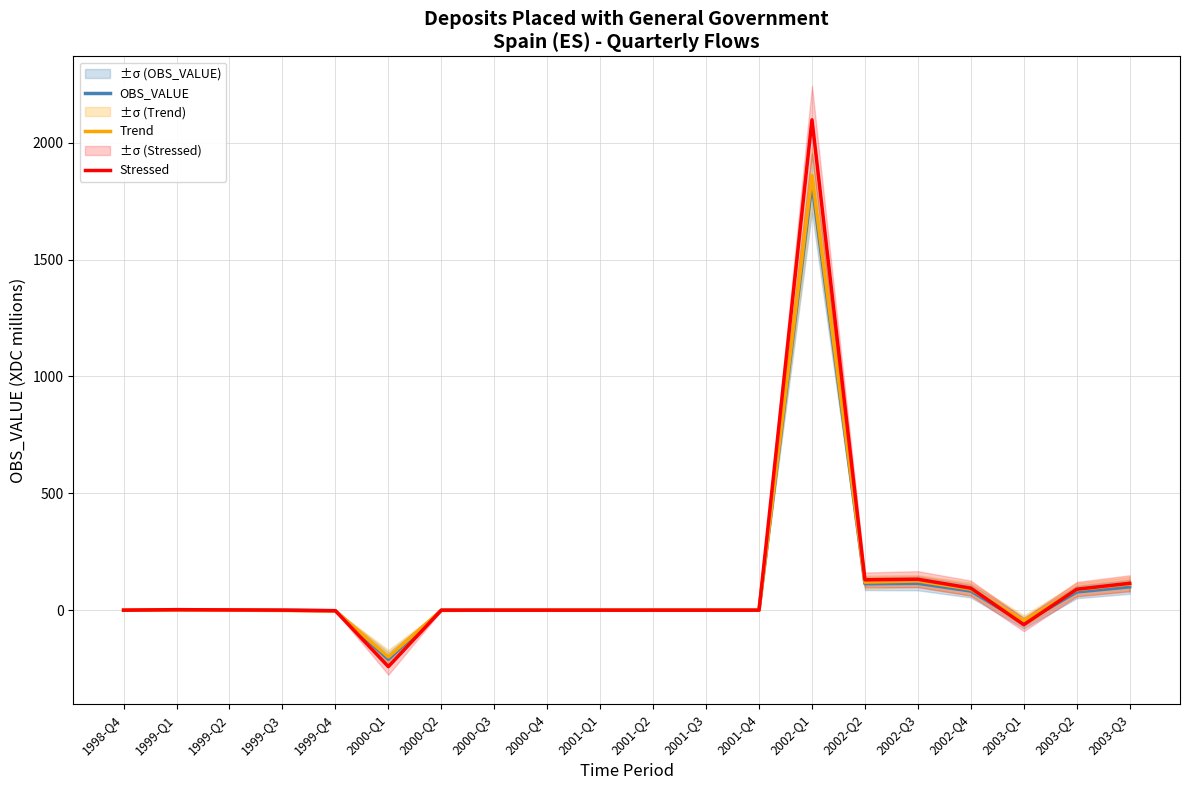

Does the chart display data point markers on the line(s)?

No